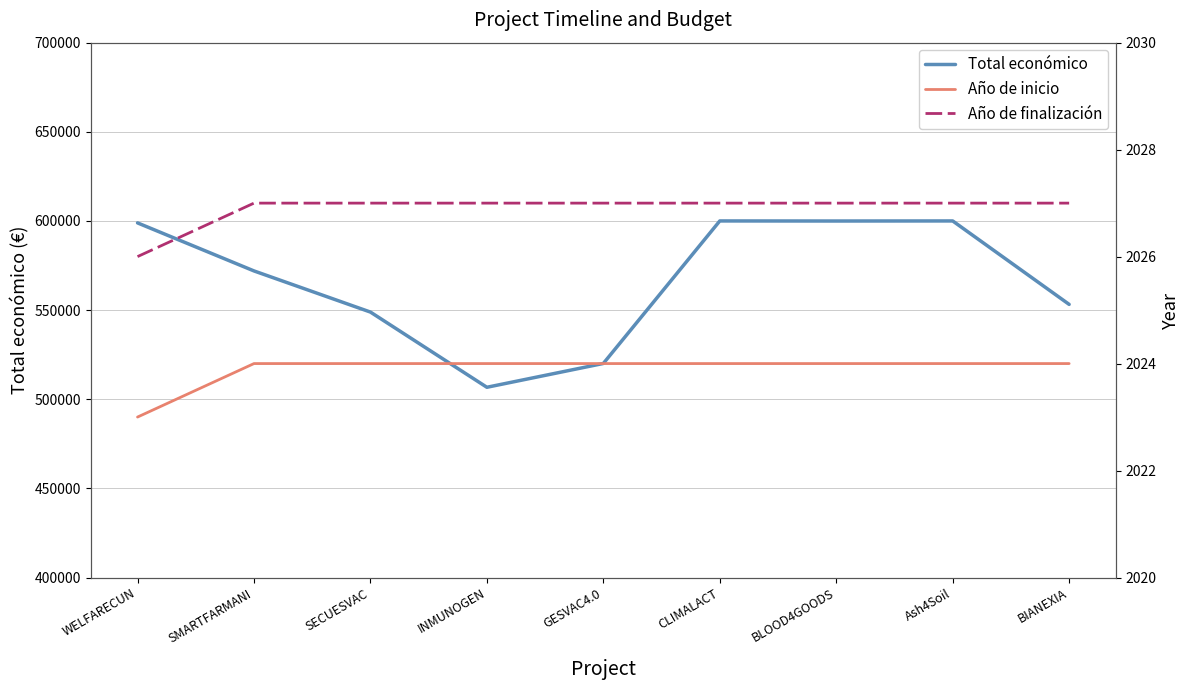

Is the value of Total económico at INMUNOGEN greater than the value of Año de inicio at BLOOD4GOODS?

Yes